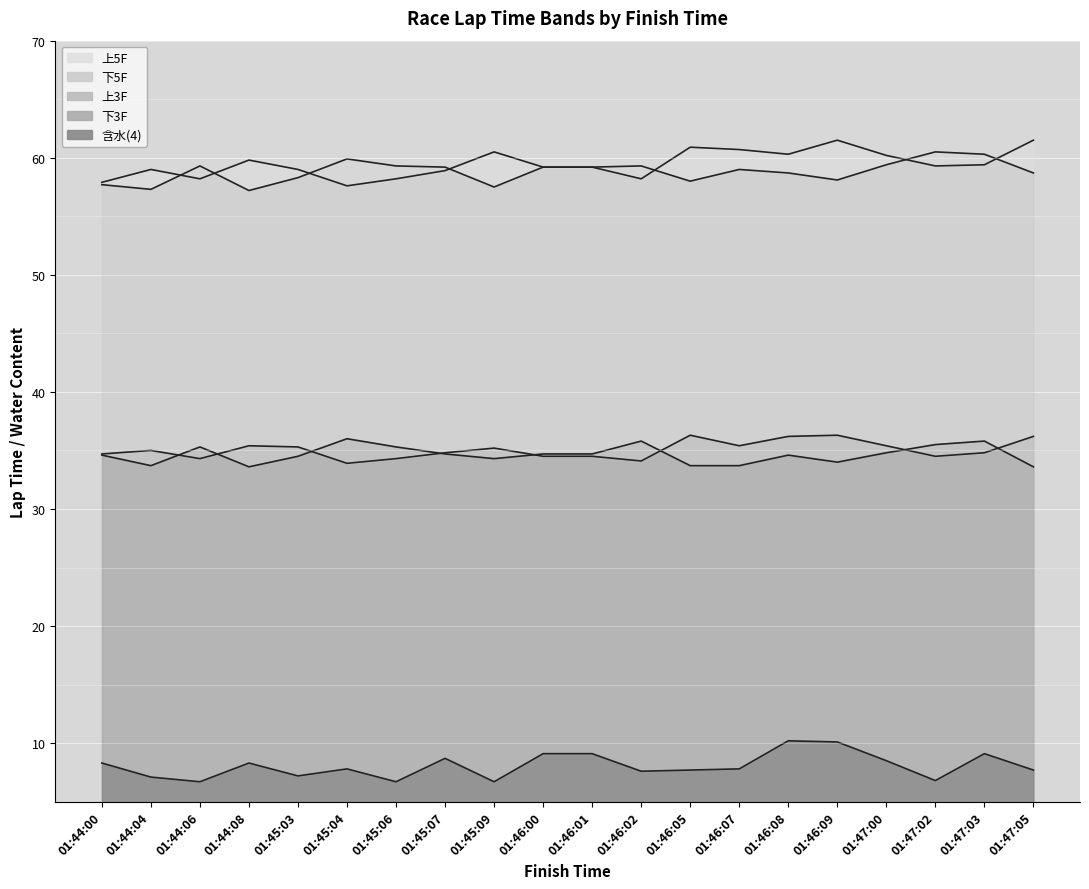

What are all the series names shown in the legend?

上5F, 上3F, 下5F, 下3F, 含水(4)